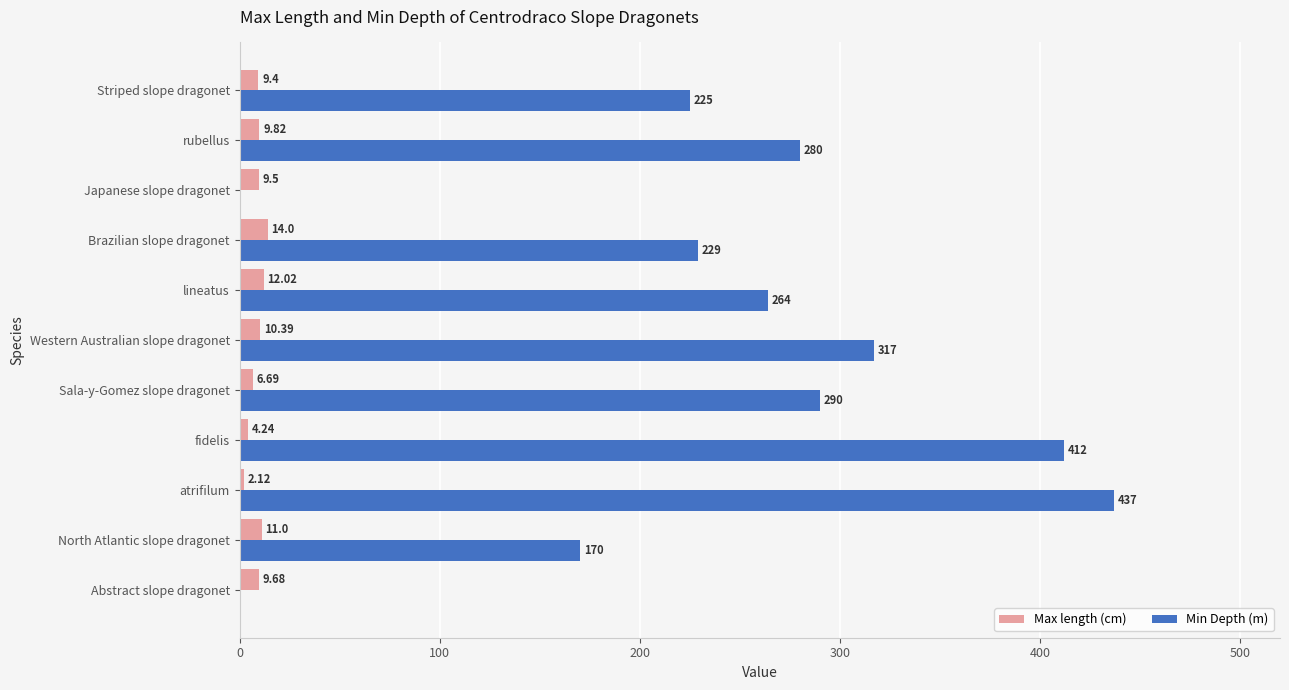

At which category is the sum across all series the highest?

atrifilum